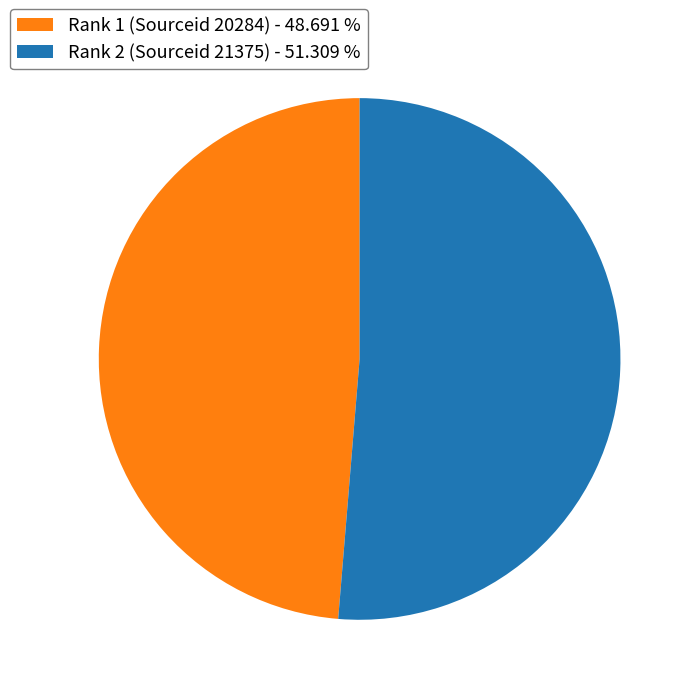

How many slices are in this pie chart?

2